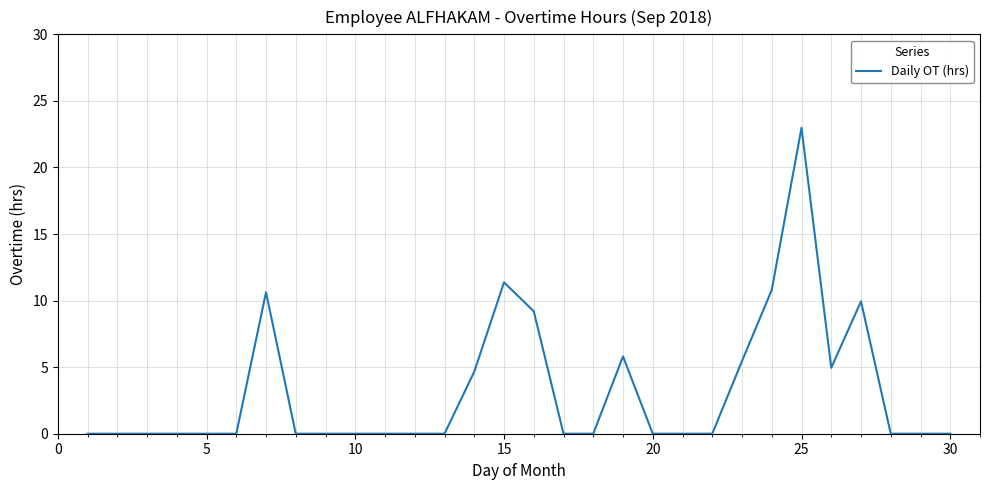

What is the difference between the maximum and minimum values?

23.0